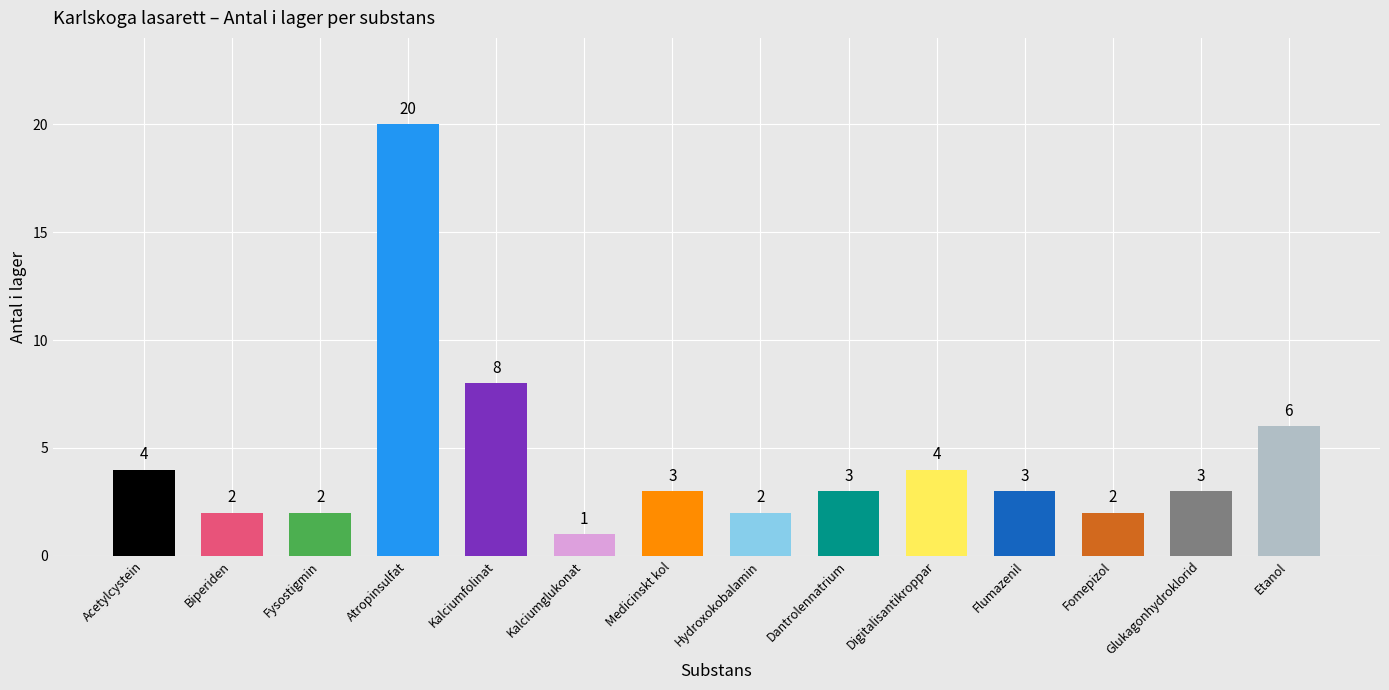

What is the average value?

4